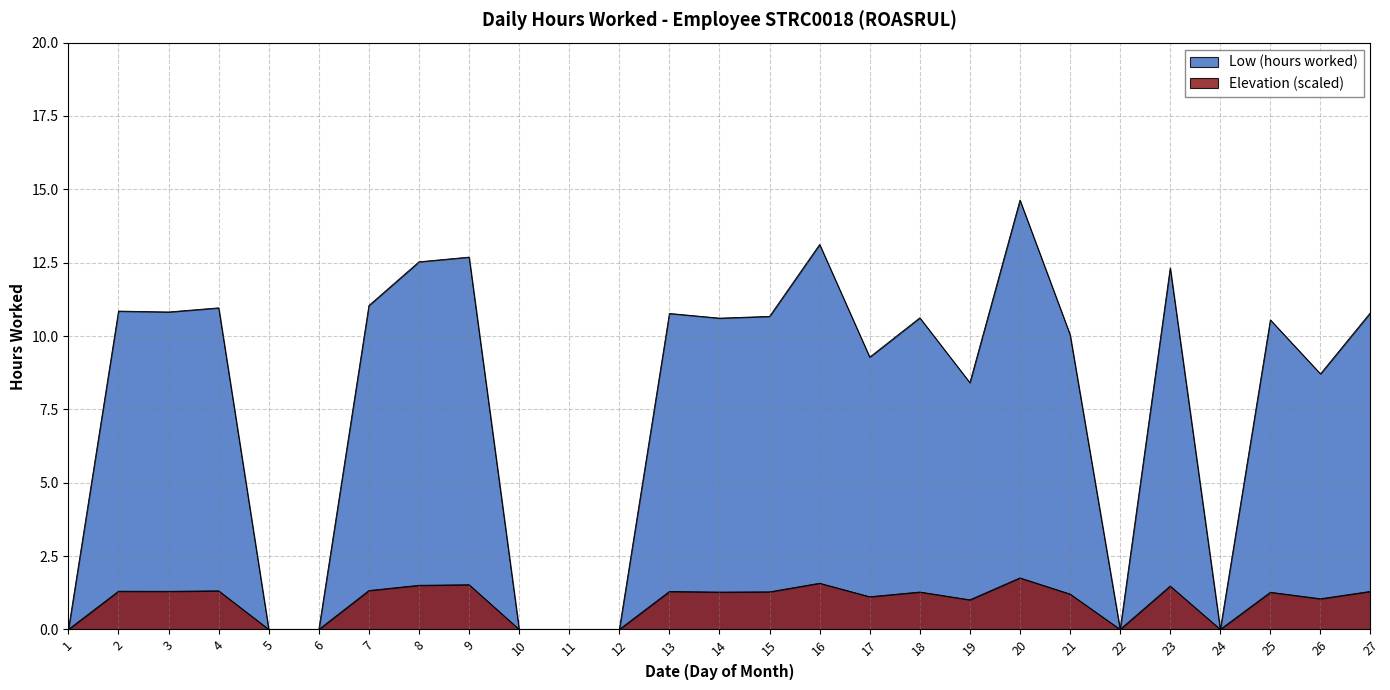

What is the maximum value shown in the chart?

14.6